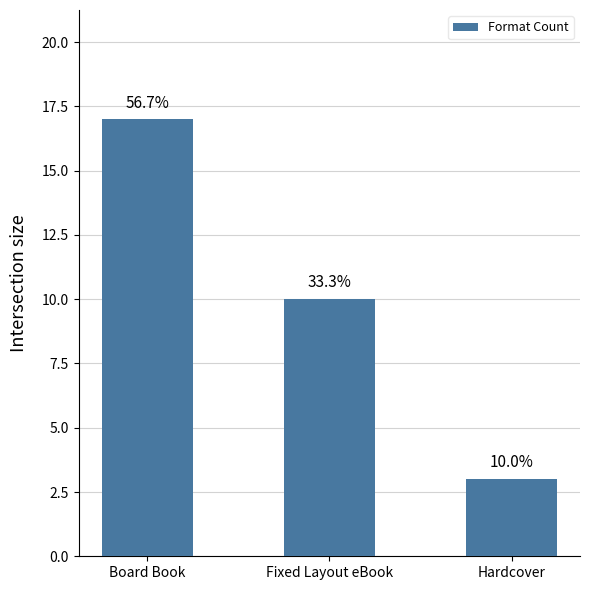

How many bars are there in total?

3